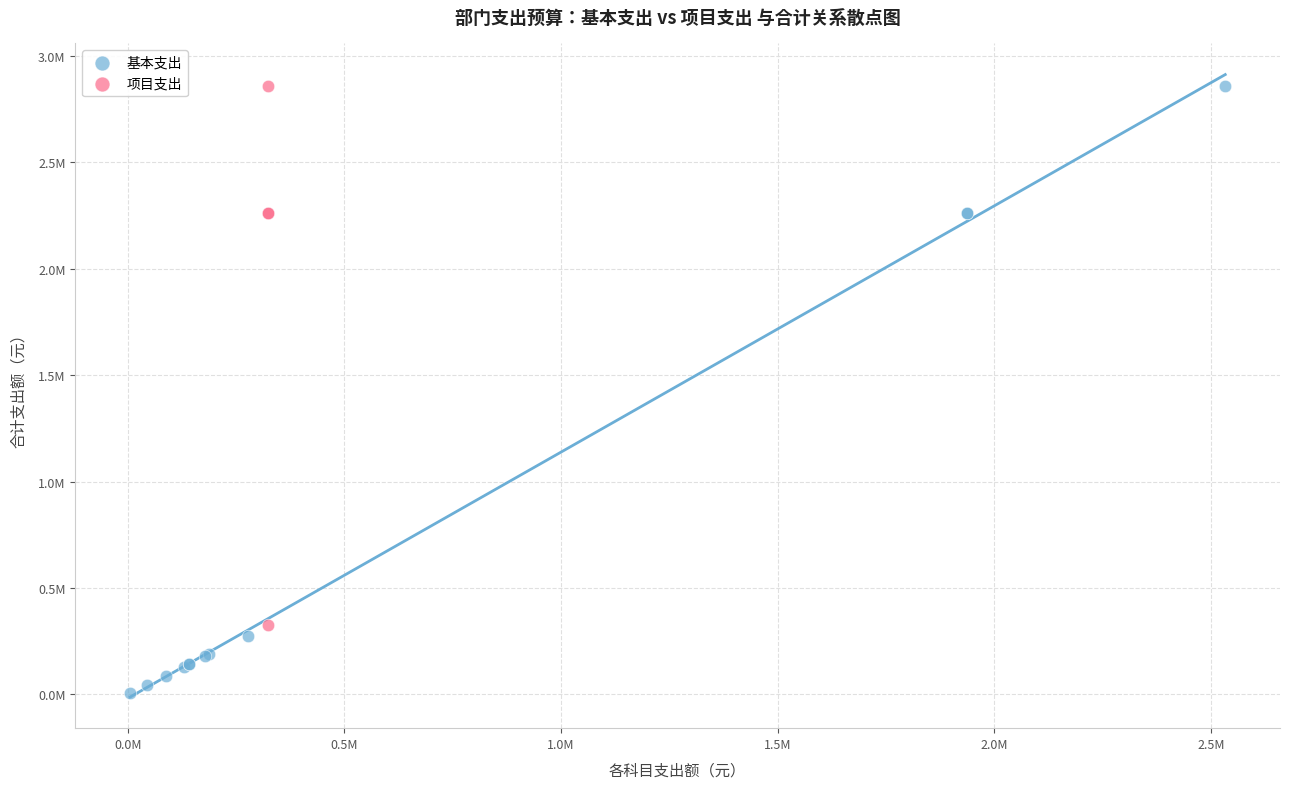

Which series contains the lowest Y value?

基本支出